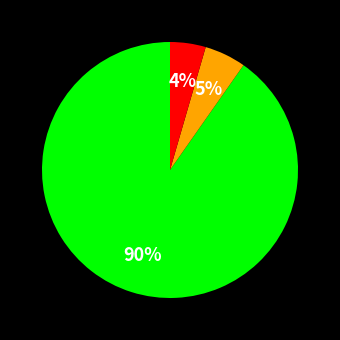

To the nearest percent, what is the average slice percentage?

33%